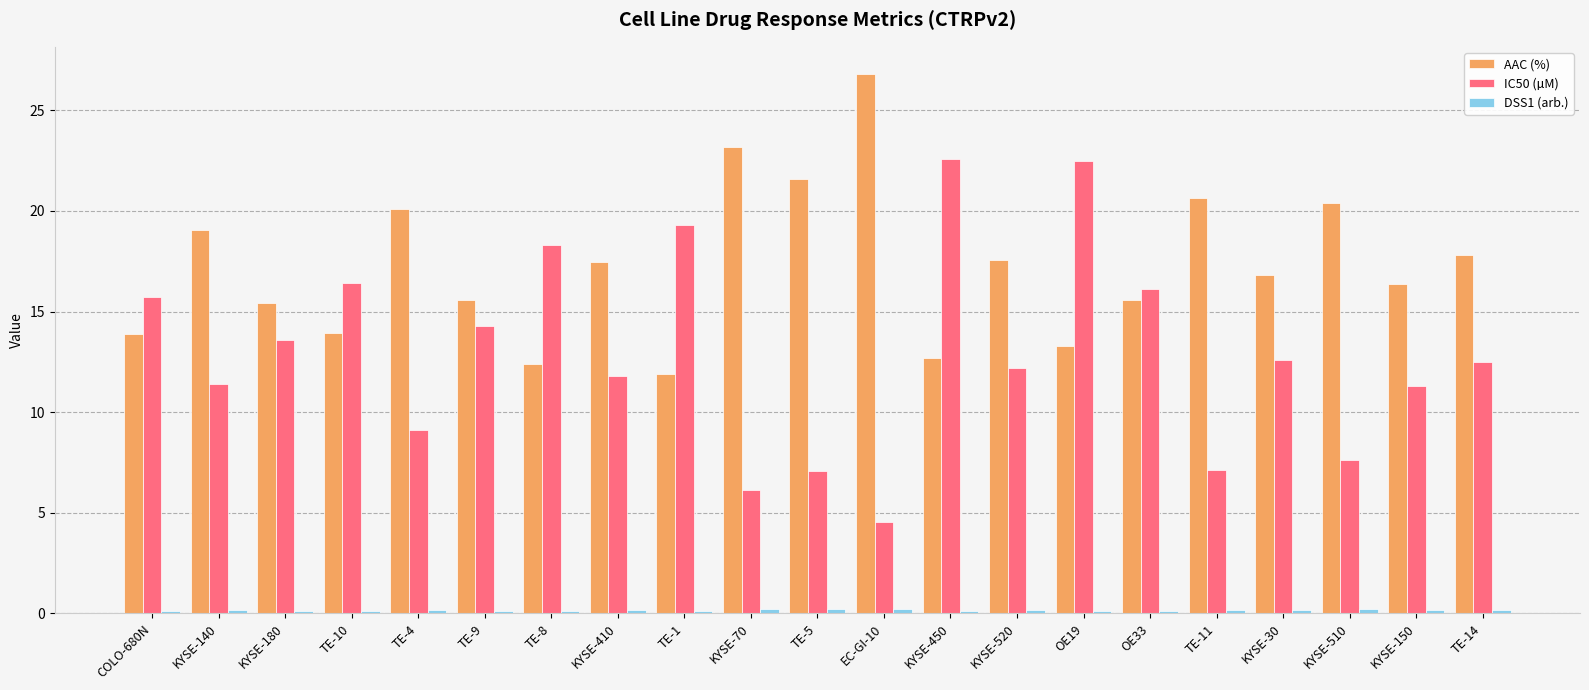

Which series has the widest spread of values?

IC50 (µM)